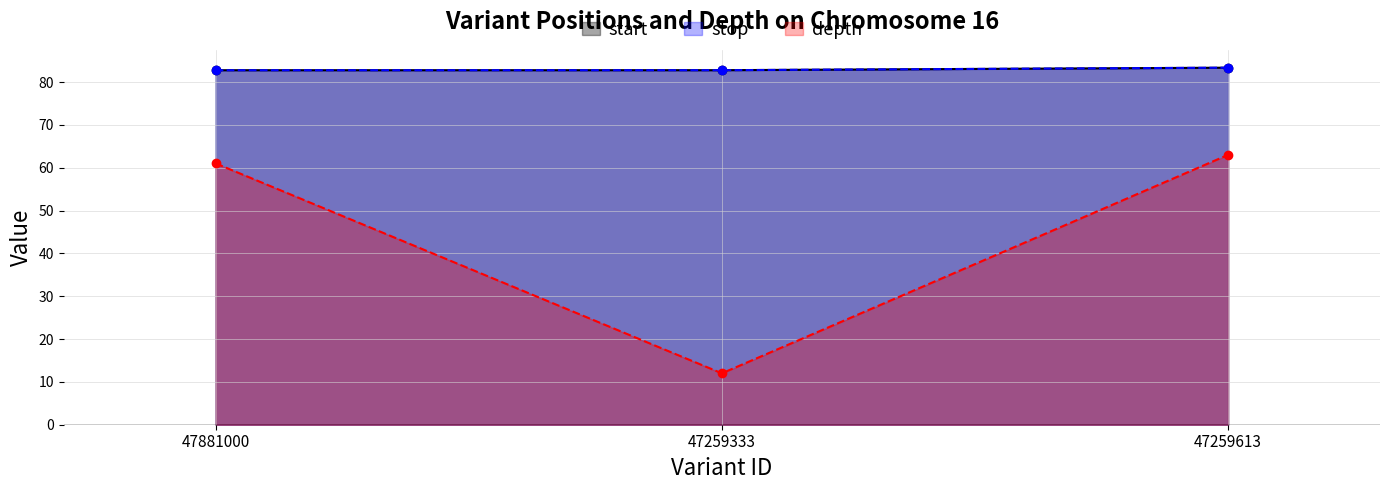

What is the total value across all series at 47259333?

177.5